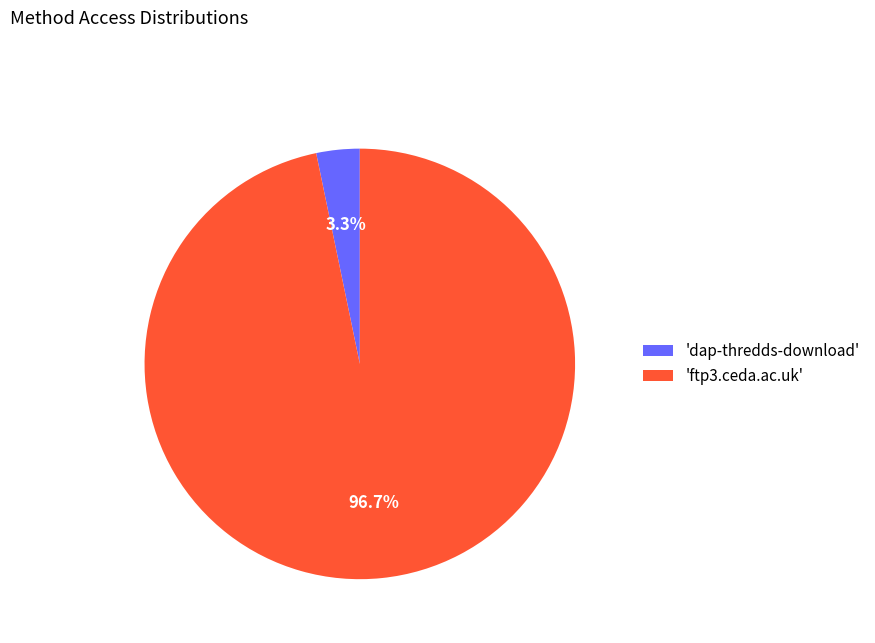

What is the majority slice?

'ftp3.ceda.ac.uk'